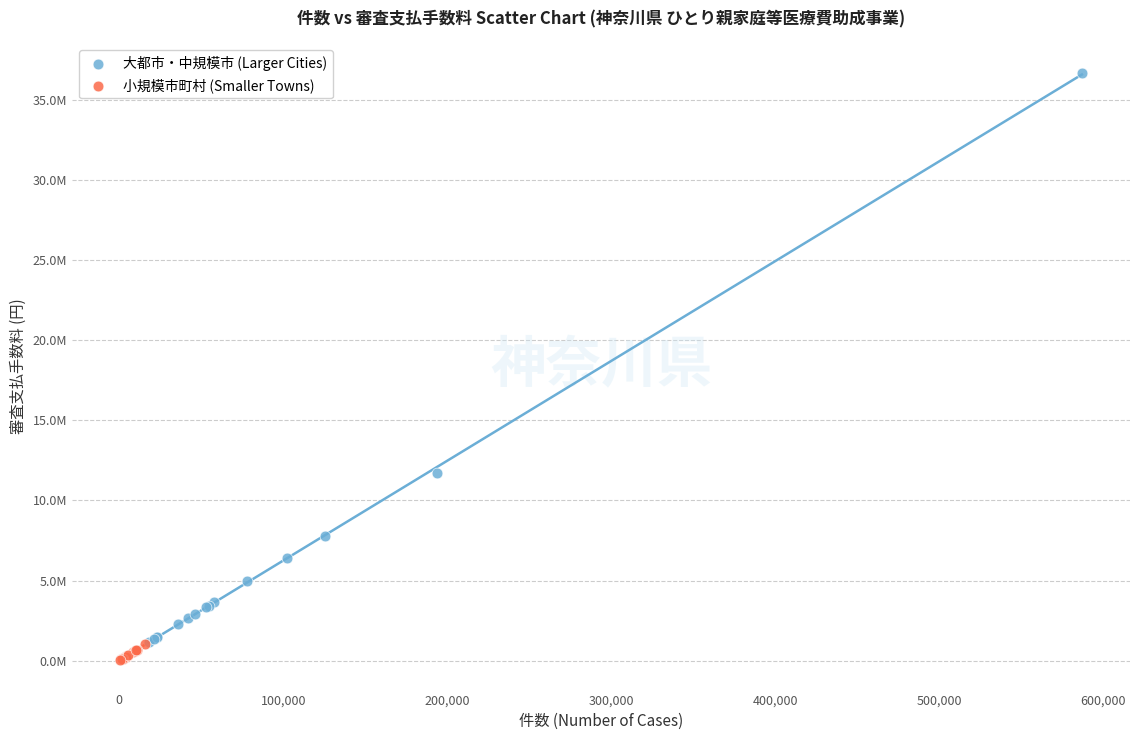

Which series contains the highest Y value?

大都市・中規模市 (Larger Cities)